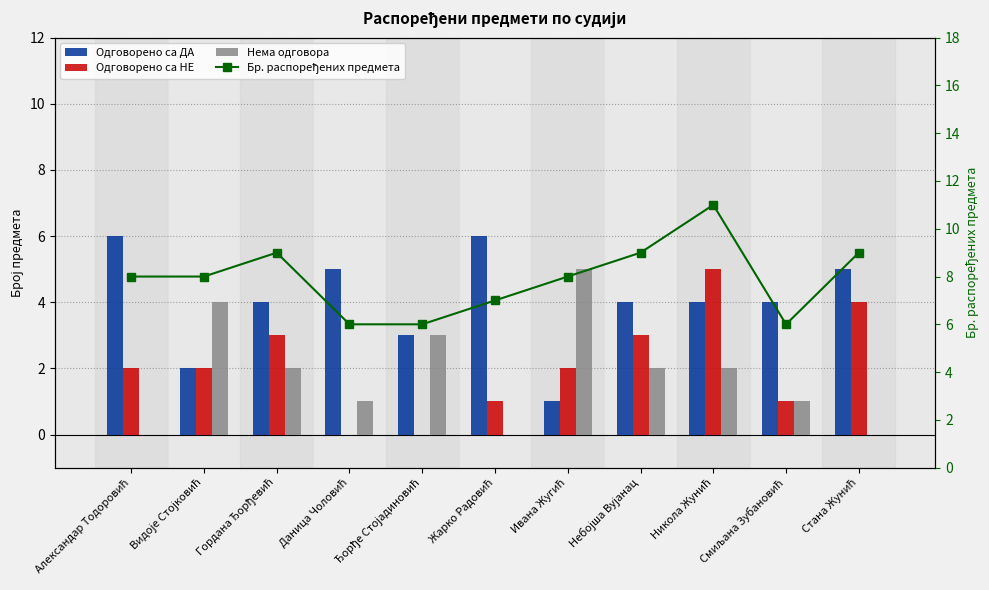

Reading right to left, extract all data points from this chart.

Одговорено са ДА: 5	4	4	4	1	6	3	5	4	2	6
Одговорено са НЕ: 4	1	5	3	2	1	0	0	3	2	2
Нема одговора: 0	1	2	2	5	0	3	1	2	4	0
Бр. распоређених предмета: 9	6	11	9	8	7	6	6	9	8	8